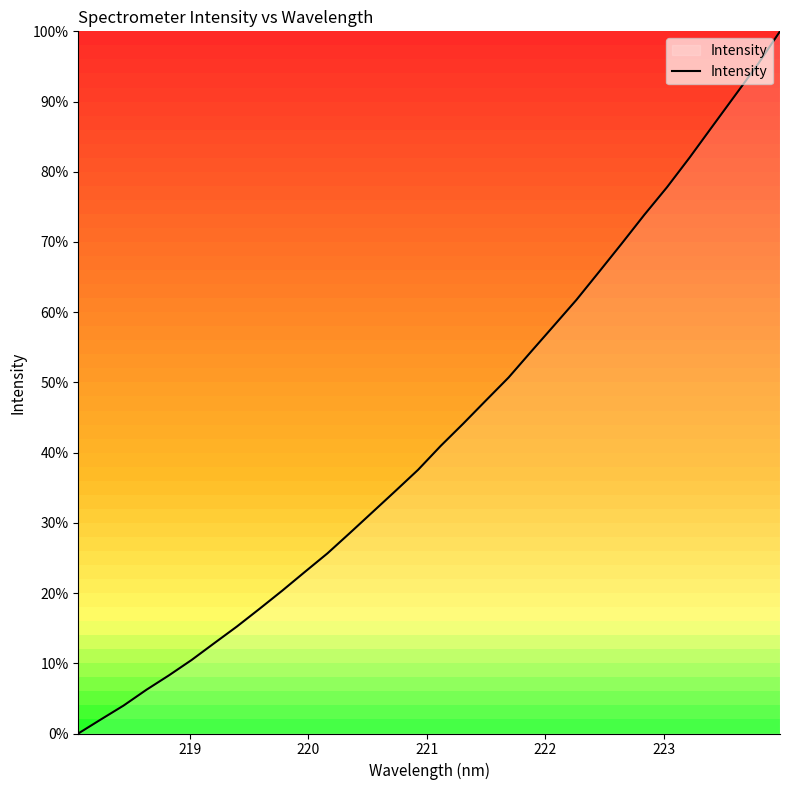

What is the average value?

43.0